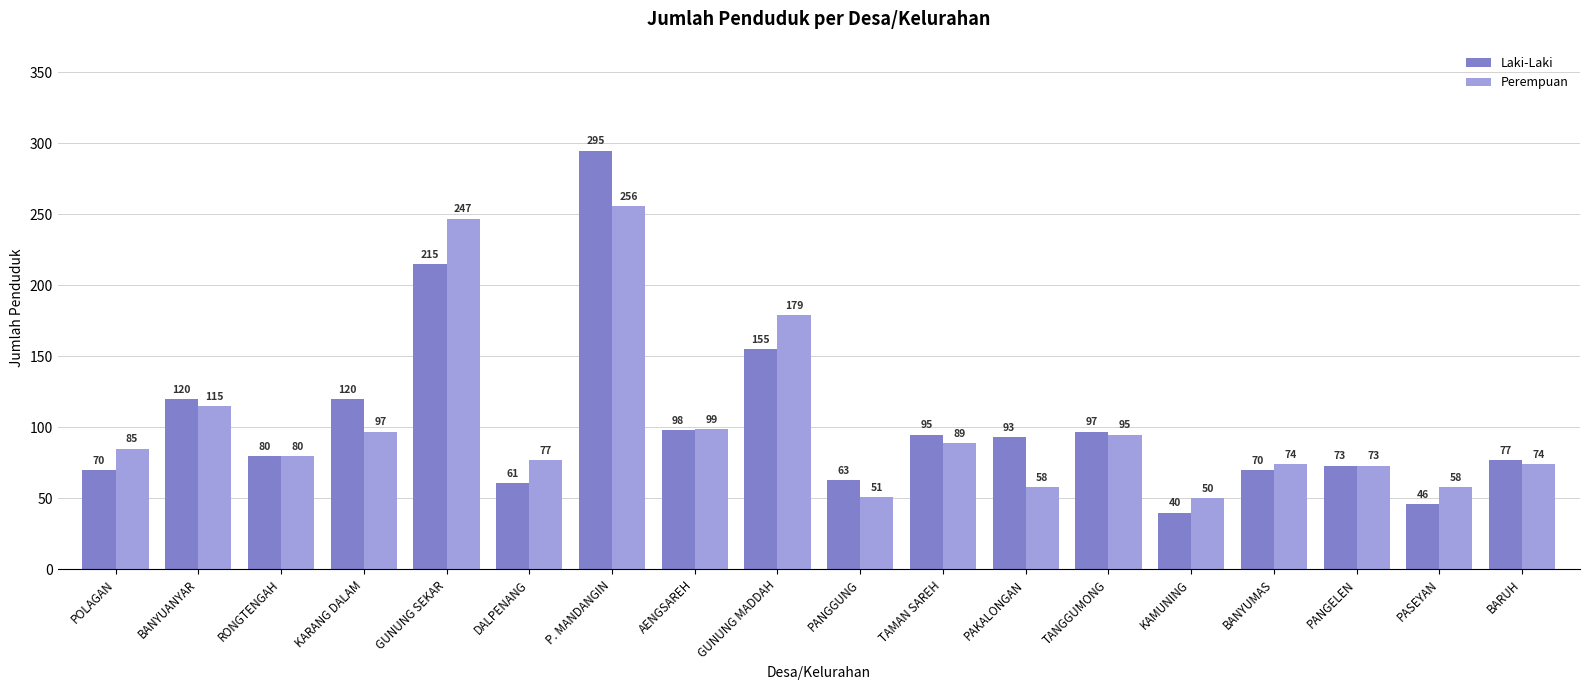

Reading left to right, transcribe all the data shown in this chart.

Laki-Laki: POLAGAN=70	BANYUANYAR=120	RONGTENGAH=80	KARANG DALAM=120	GUNUNG SEKAR=215	DALPENANG=61	P. MANDANGIN=295	AENGSAREH=98	GUNUNG MADDAH=155	PANGGUNG=63	TAMAN SAREH=95	PAKALONGAN=93	TANGGUMONG=97	KAMUNING=40	BANYUMAS=70	PANGELEN=73	PASEYAN=46	BARUH=77
Perempuan: POLAGAN=85	BANYUANYAR=115	RONGTENGAH=80	KARANG DALAM=97	GUNUNG SEKAR=247	DALPENANG=77	P. MANDANGIN=256	AENGSAREH=99	GUNUNG MADDAH=179	PANGGUNG=51	TAMAN SAREH=89	PAKALONGAN=58	TANGGUMONG=95	KAMUNING=50	BANYUMAS=74	PANGELEN=73	PASEYAN=58	BARUH=74